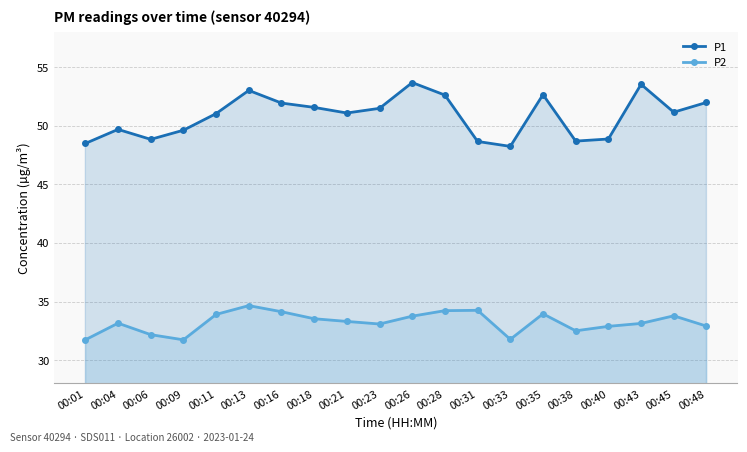

Reading left to right, transcribe all the data shown in this chart.

P1: 00:01=48.5	00:04=49.7	00:06=48.9	00:09=49.6	00:11=51.0	00:13=53.0	00:16=52.0	00:18=51.6	00:21=51.1	00:23=51.5	00:26=53.7	00:28=52.6	00:31=48.7	00:33=48.2	00:35=52.7	00:38=48.7	00:40=48.9	00:43=53.5	00:45=51.2	00:48=52.0
P2: 00:01=31.7	00:04=33.1	00:06=32.2	00:09=31.7	00:11=33.9	00:13=34.6	00:16=34.1	00:18=33.5	00:21=33.3	00:23=33.1	00:26=33.8	00:28=34.2	00:31=34.2	00:33=31.8	00:35=34.0	00:38=32.5	00:40=32.9	00:43=33.1	00:45=33.8	00:48=32.9